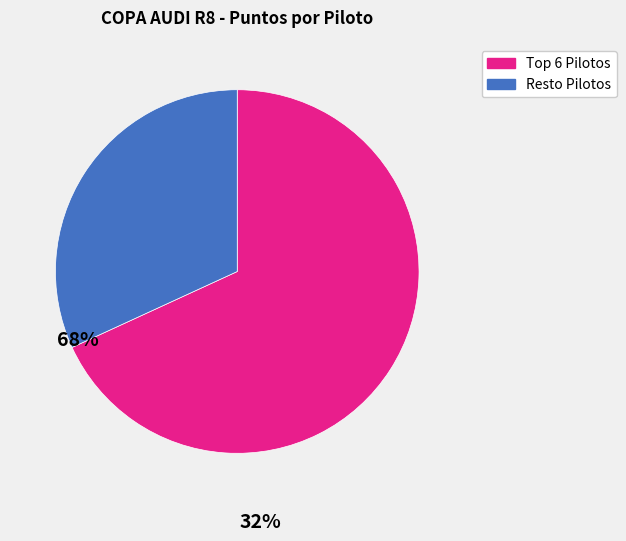

Is there any slice that represents more than half of the pie?

Yes